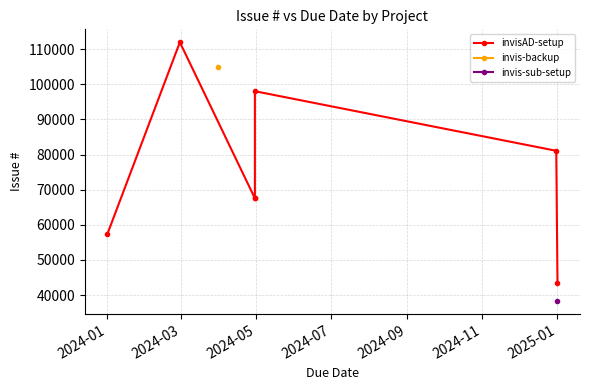

Which category has the lowest value across all series?

2025-01